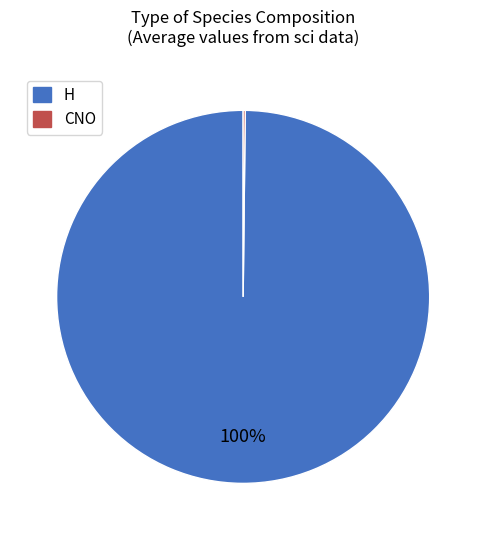

To the nearest percent, what percentage of the pie is H?

100%